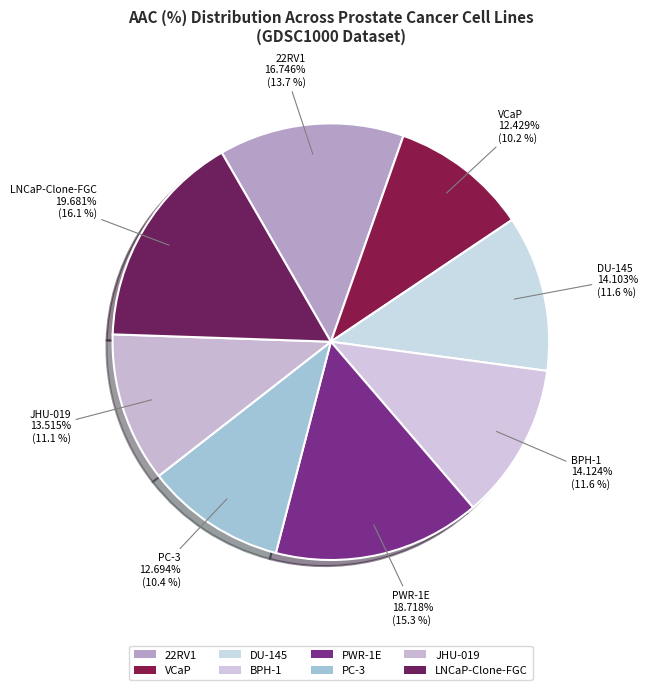

Between PC-3 and 22RV1, which is larger?

22RV1